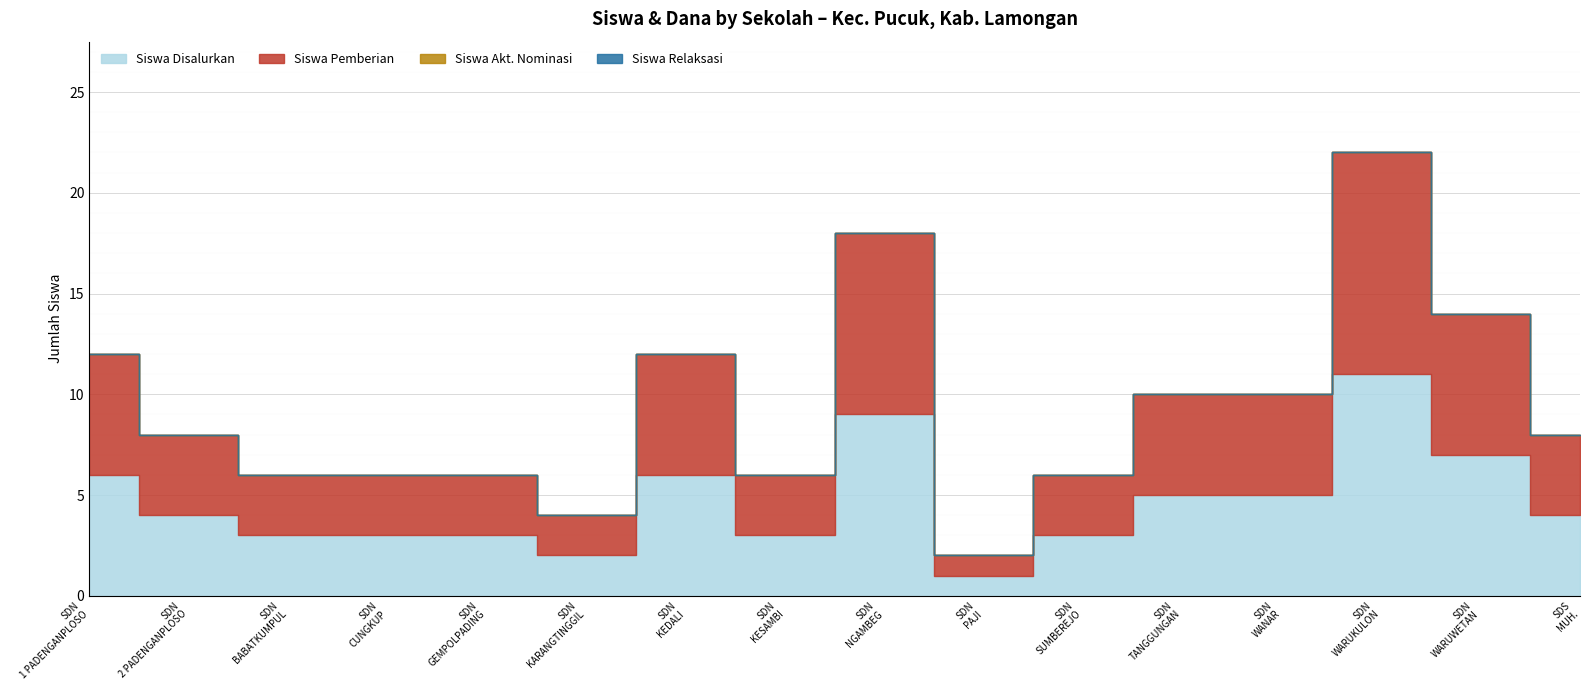

Reading left to right, what are all the values shown in this chart?

Siswa Disalurkan: SD NEGERI 1 PADENGANPLOSO=6	SD NEGERI 2 PADENGANPLOSO=4	SD NEGERI BABATKUMPUL=3	SD NEGERI CUNGKUP=3	SD NEGERI GEMPOLPADING=3	SD NEGERI KARANGTINGGIL=2	SD NEGERI KEDALI=6	SD NEGERI KESAMBI=3	SD NEGERI NGAMBEG=9	SD NEGERI PAJI=1	SD NEGERI SUMBEREJO=3	SD NEGERI TANGGUNGAN=5	SD NEGERI WANAR=5	SD NEGERI WARUKULON=11	SD NEGERI WARUWETAN=7	SDS MUHAMMADIYAH I PUCUK=4
Siswa Pemberian: SD NEGERI 1 PADENGANPLOSO=6	SD NEGERI 2 PADENGANPLOSO=4	SD NEGERI BABATKUMPUL=3	SD NEGERI CUNGKUP=3	SD NEGERI GEMPOLPADING=3	SD NEGERI KARANGTINGGIL=2	SD NEGERI KEDALI=6	SD NEGERI KESAMBI=3	SD NEGERI NGAMBEG=9	SD NEGERI PAJI=1	SD NEGERI SUMBEREJO=3	SD NEGERI TANGGUNGAN=5	SD NEGERI WANAR=5	SD NEGERI WARUKULON=11	SD NEGERI WARUWETAN=7	SDS MUHAMMADIYAH I PUCUK=4
Siswa Akt. Nominasi: SD NEGERI 1 PADENGANPLOSO=0	SD NEGERI 2 PADENGANPLOSO=0	SD NEGERI BABATKUMPUL=0	SD NEGERI CUNGKUP=0	SD NEGERI GEMPOLPADING=0	SD NEGERI KARANGTINGGIL=0	SD NEGERI KEDALI=0	SD NEGERI KESAMBI=0	SD NEGERI NGAMBEG=0	SD NEGERI PAJI=0	SD NEGERI SUMBEREJO=0	SD NEGERI TANGGUNGAN=0	SD NEGERI WANAR=0	SD NEGERI WARUKULON=0	SD NEGERI WARUWETAN=0	SDS MUHAMMADIYAH I PUCUK=0
Siswa Relaksasi: SD NEGERI 1 PADENGANPLOSO=0	SD NEGERI 2 PADENGANPLOSO=0	SD NEGERI BABATKUMPUL=0	SD NEGERI CUNGKUP=0	SD NEGERI GEMPOLPADING=0	SD NEGERI KARANGTINGGIL=0	SD NEGERI KEDALI=0	SD NEGERI KESAMBI=0	SD NEGERI NGAMBEG=0	SD NEGERI PAJI=0	SD NEGERI SUMBEREJO=0	SD NEGERI TANGGUNGAN=0	SD NEGERI WANAR=0	SD NEGERI WARUKULON=0	SD NEGERI WARUWETAN=0	SDS MUHAMMADIYAH I PUCUK=0